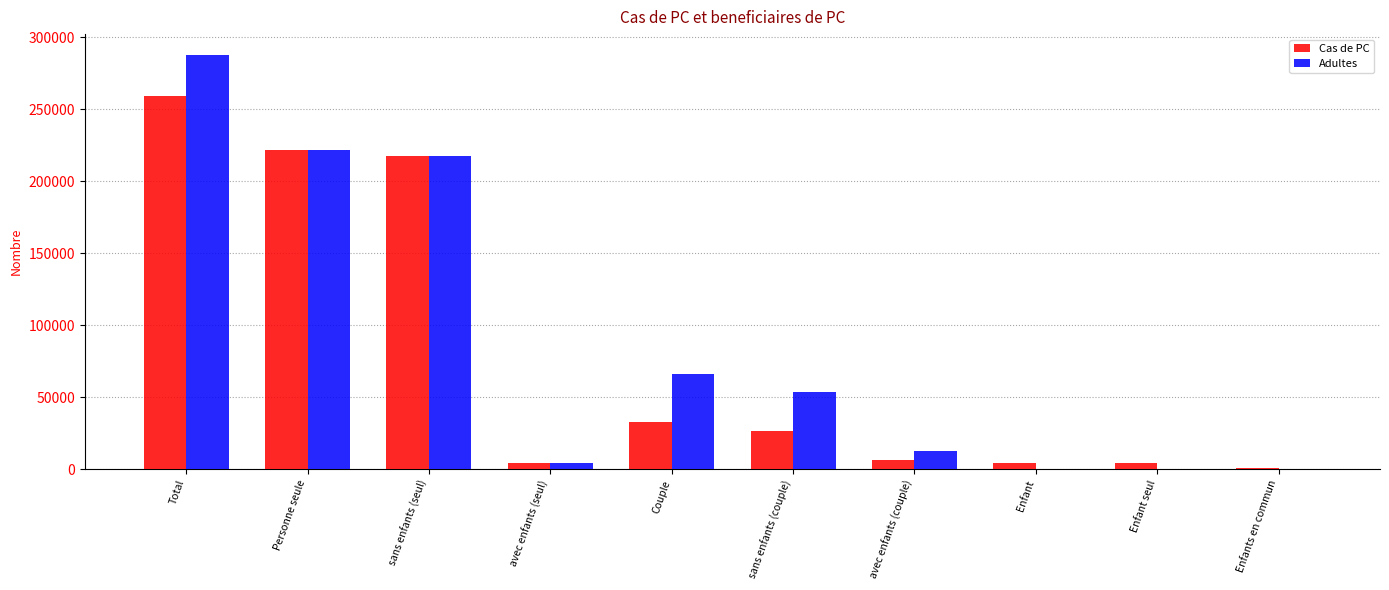

What is the highest value of the Cas de PC series?

259085